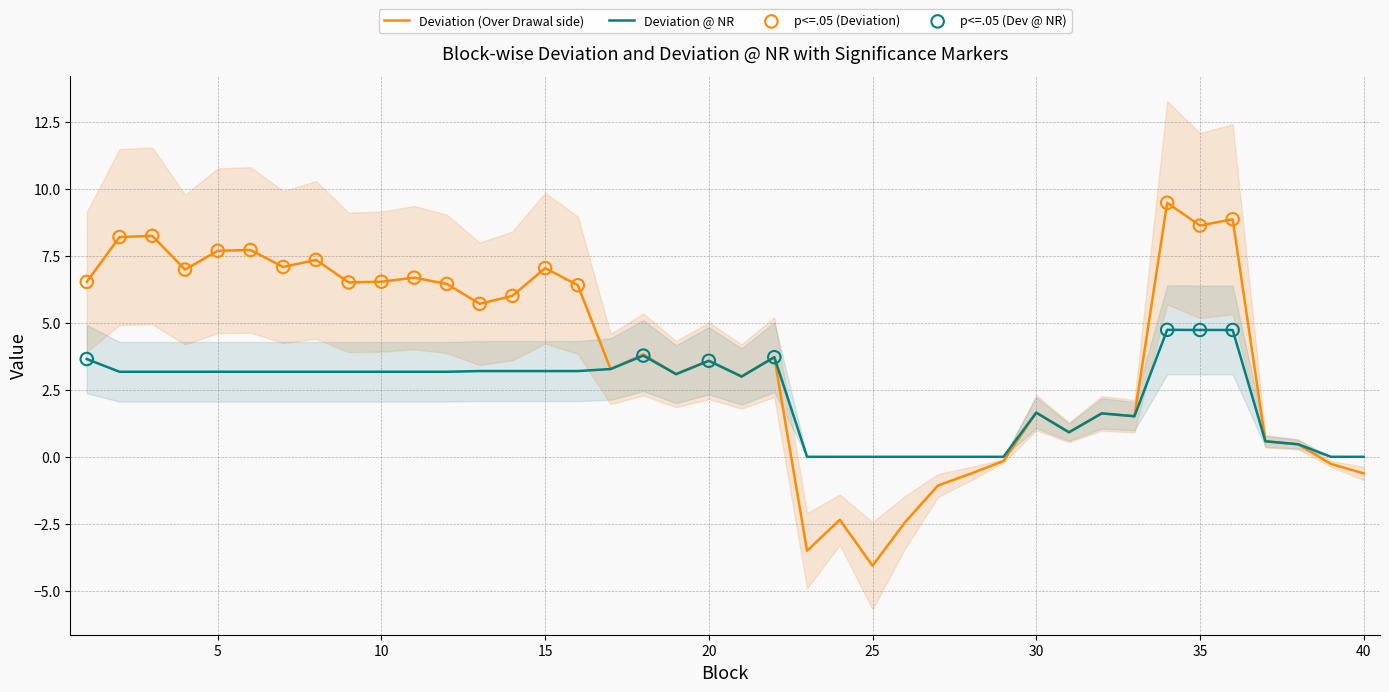

At which category is the sum across all series the highest?

34